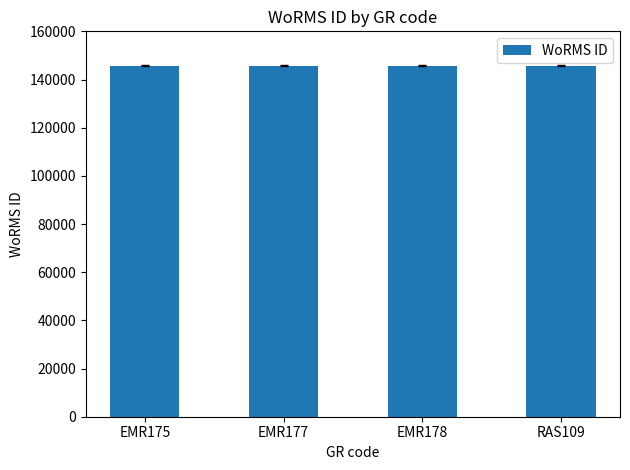

What is the difference between the maximum and second lowest values?

25